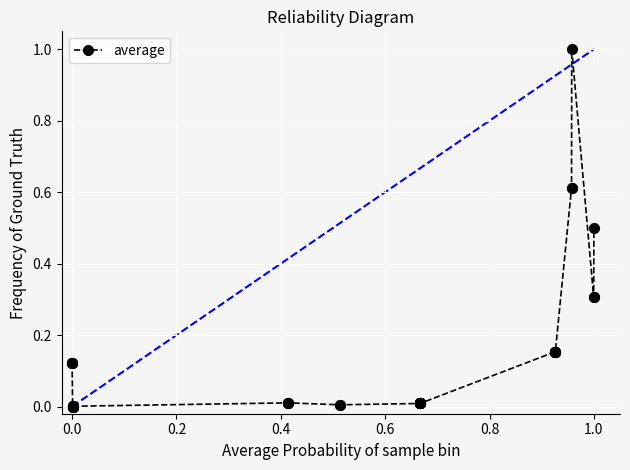

How many series are shown in this chart?

1